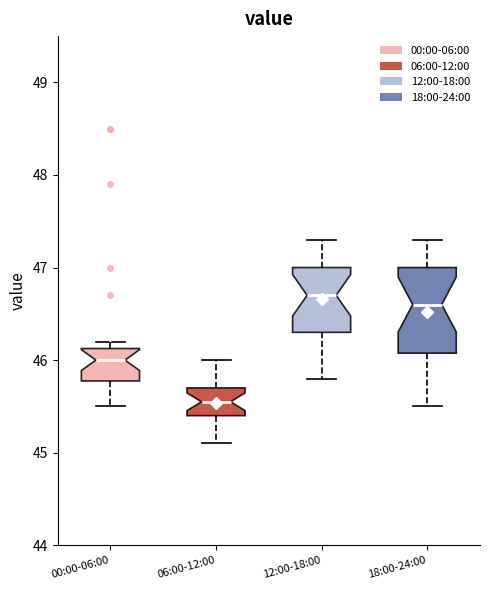

Where is the lower edge of the box for 18:00-24:00 on the y-axis? The values are not printed on the chart, so give them approximately, as read against the axis.

46.1